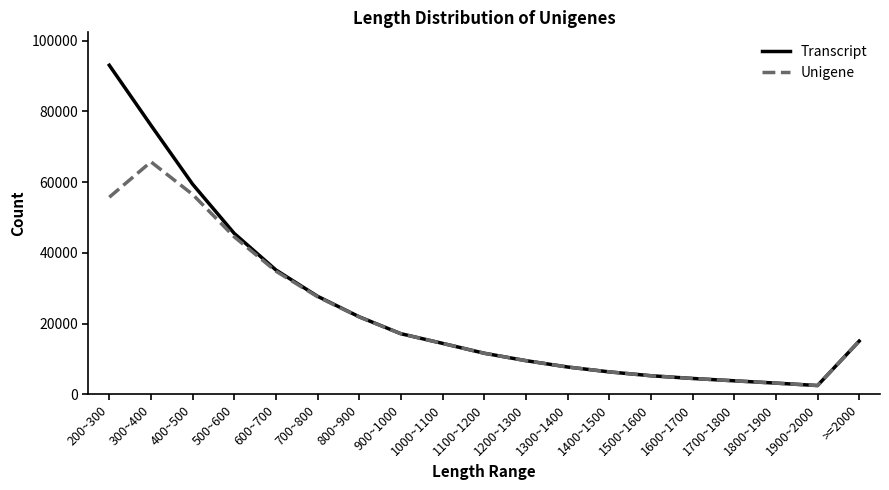

How many lines are shown in the chart?

2